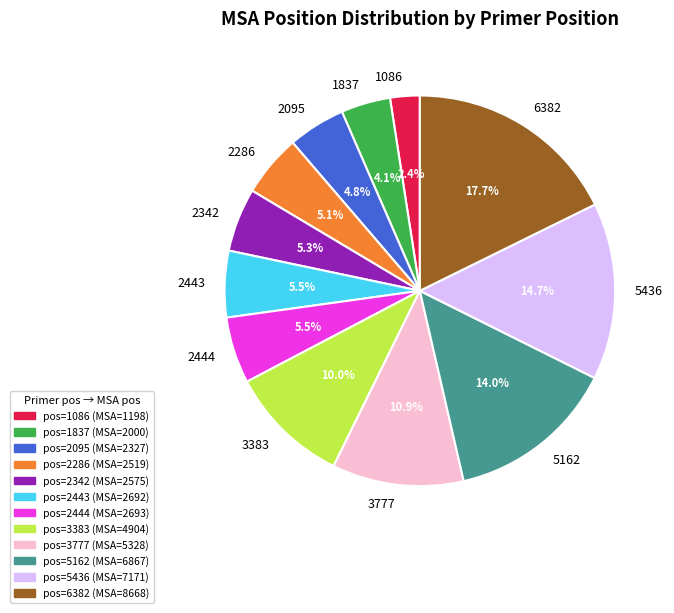

How many slices are in this pie chart?

12